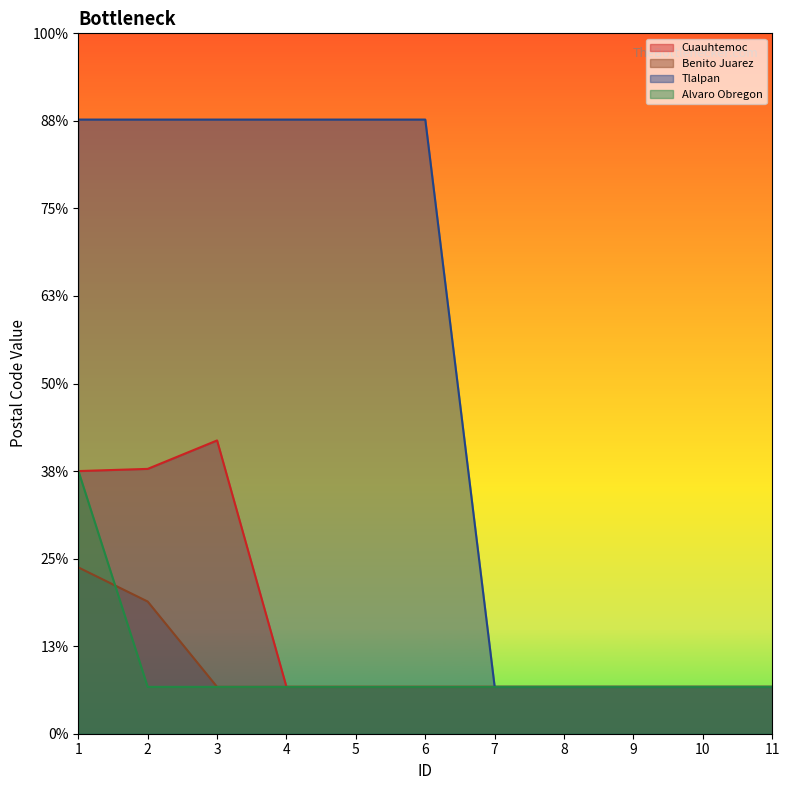

True or false: Alvaro Obregon has a value of 728 at 2.

False